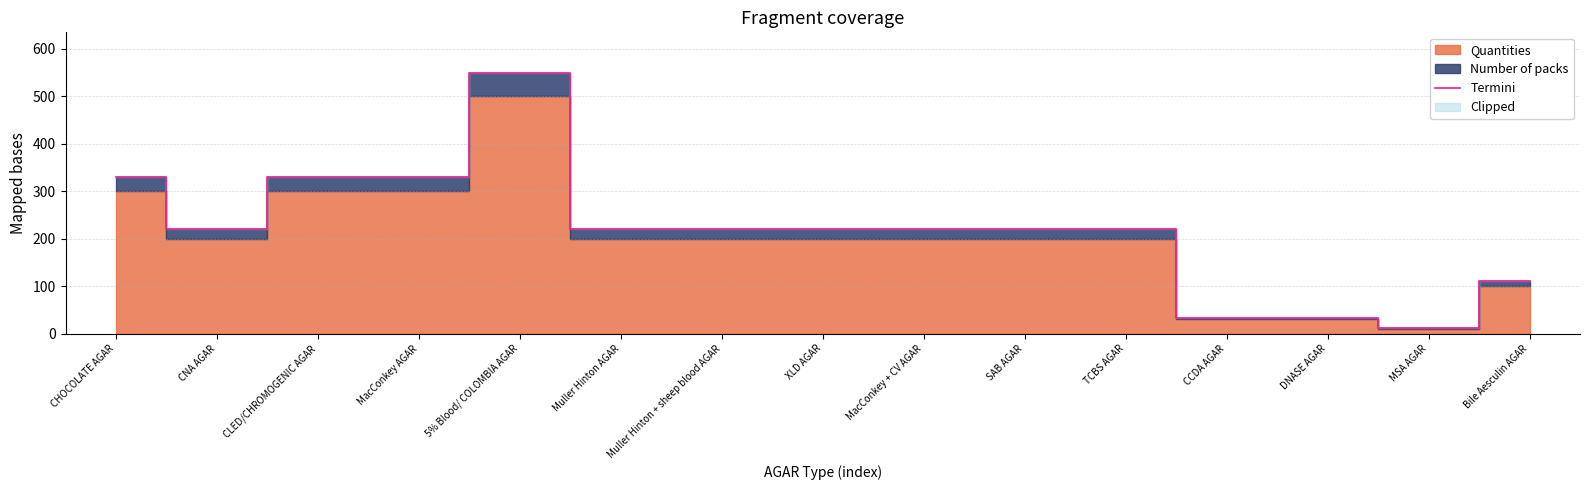

What is the value of the 5th point from the left?

550